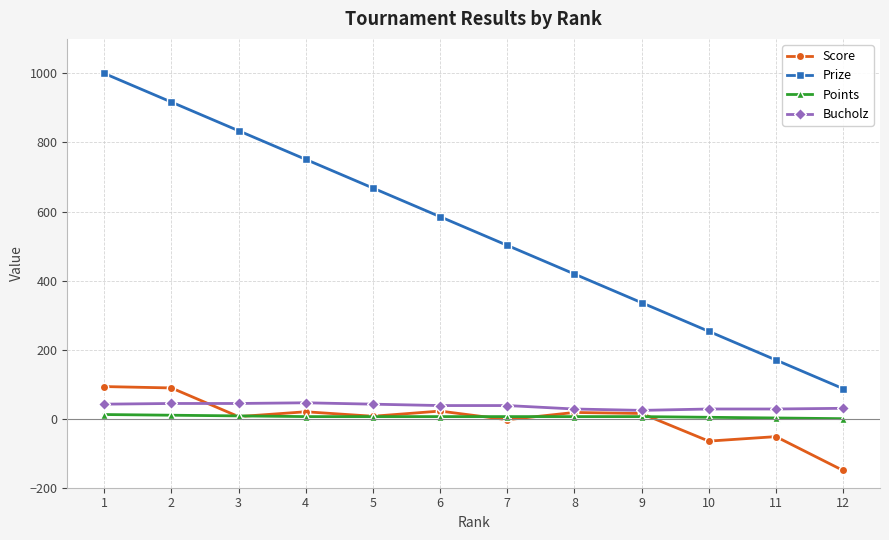

The value of Prize at 4 is 1145. True or false?

False